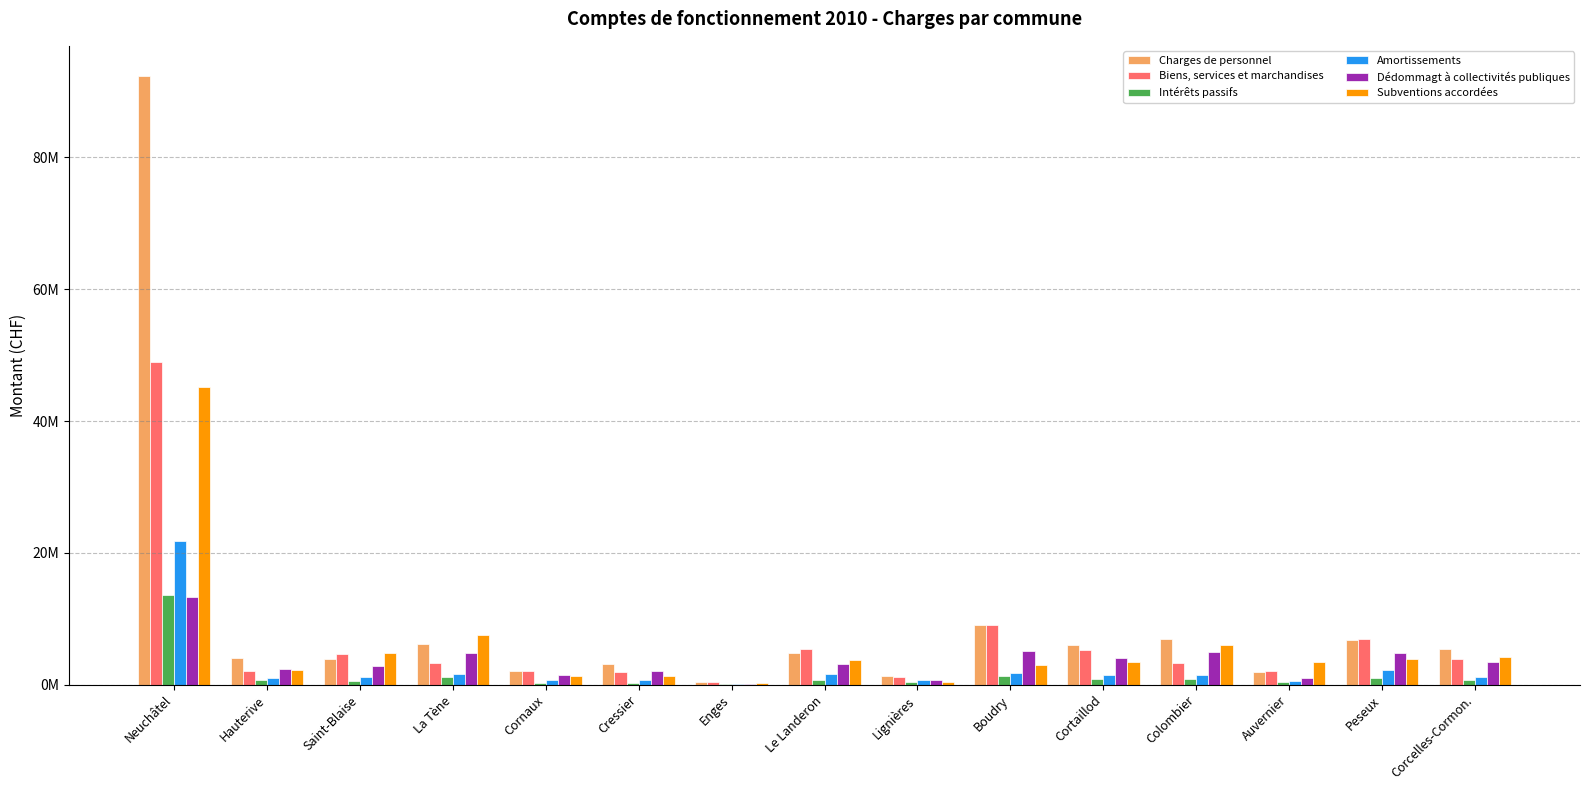

Which series has the largest range (max minus min)?

Charges de personnel